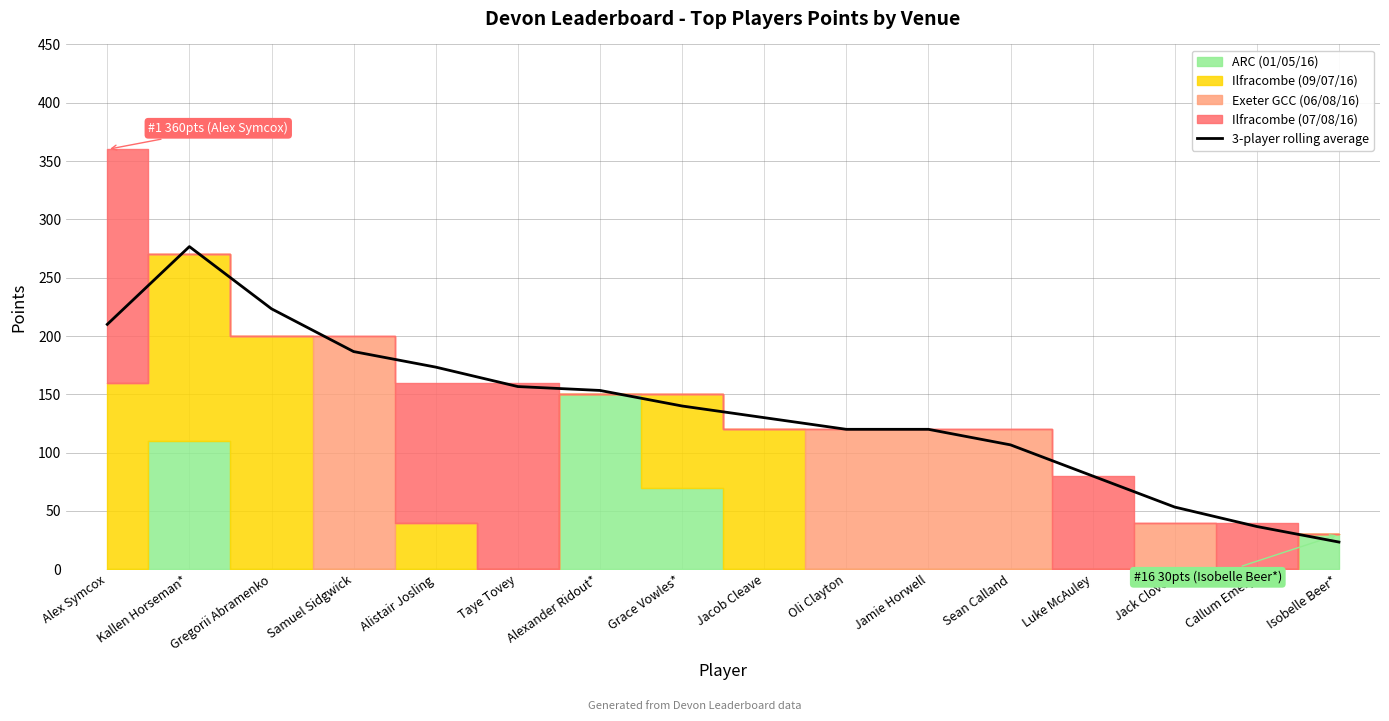

Reading left to right, transcribe all the data shown in this chart.

210.0	276.7	223.3	186.7	173.3	156.7	153.3	140.0	130.0	120.0	120.0	106.7	80.0	53.3	36.7	23.3